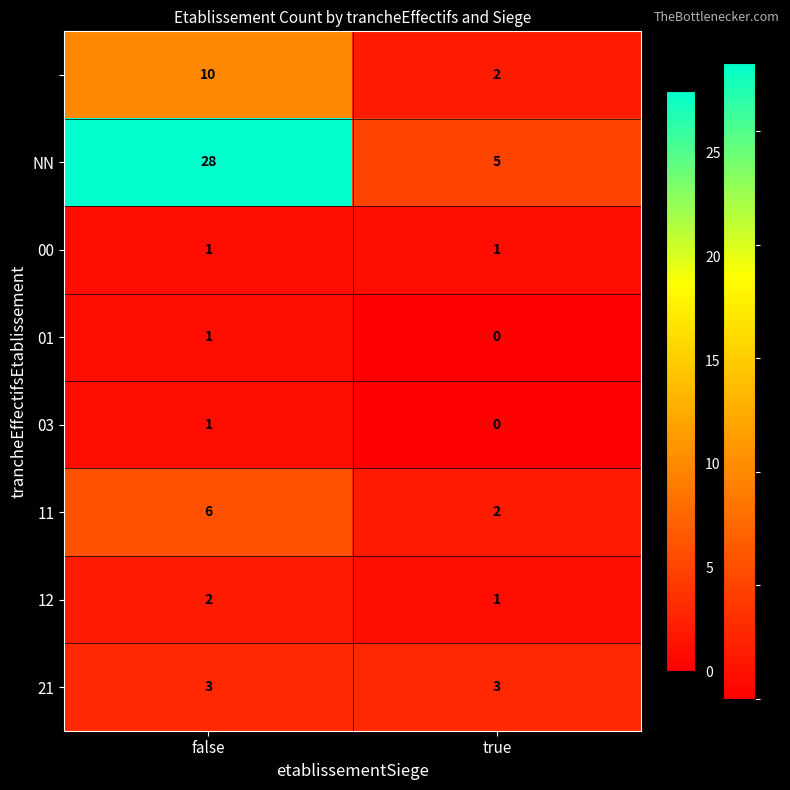

At how many categories does at least one series exceed 17?

1